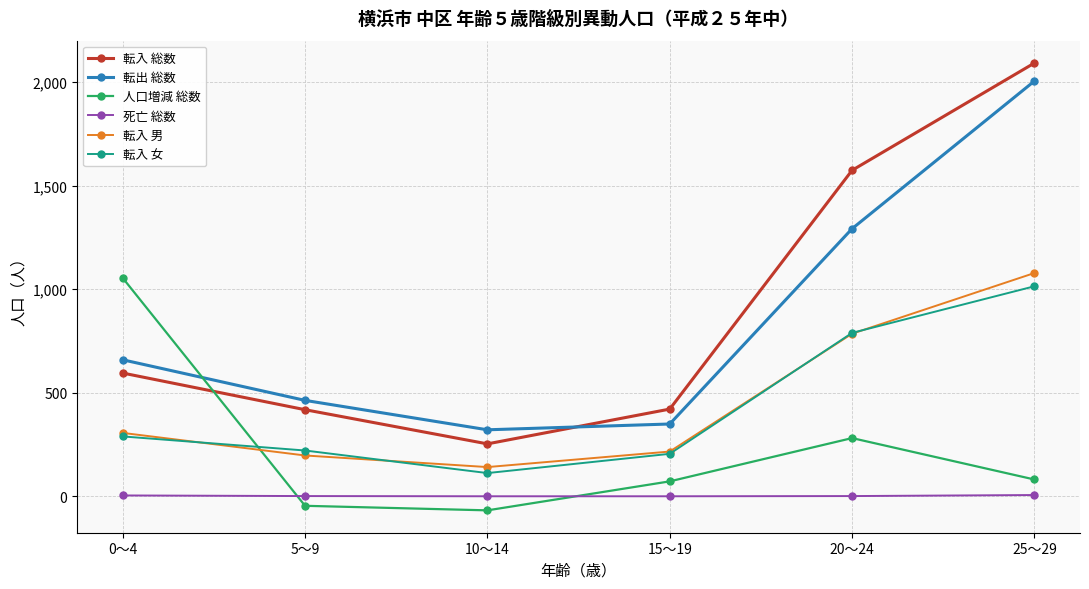

True or false: 転出 総数 and 転入 女 cross at least once.

False